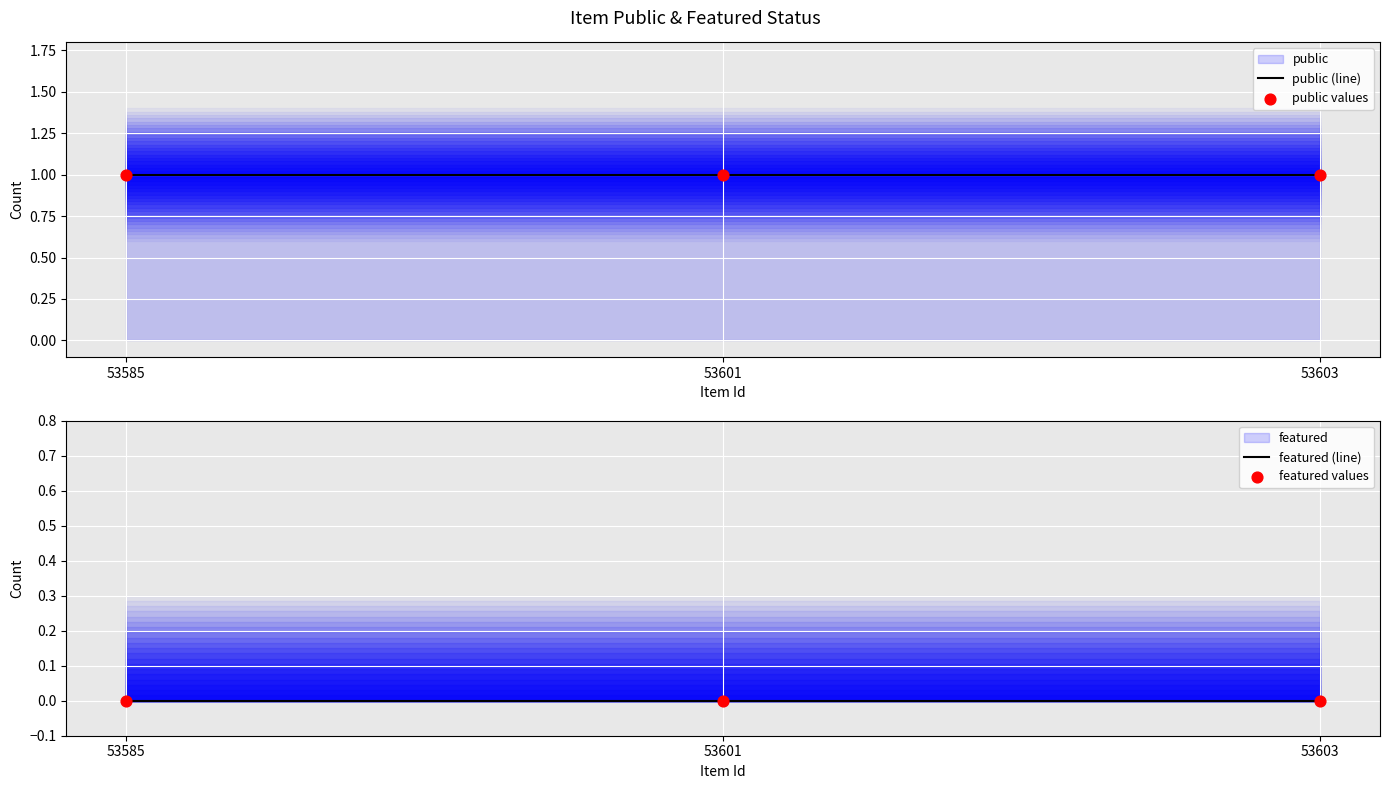

What is the total value across all series at 53601?

2